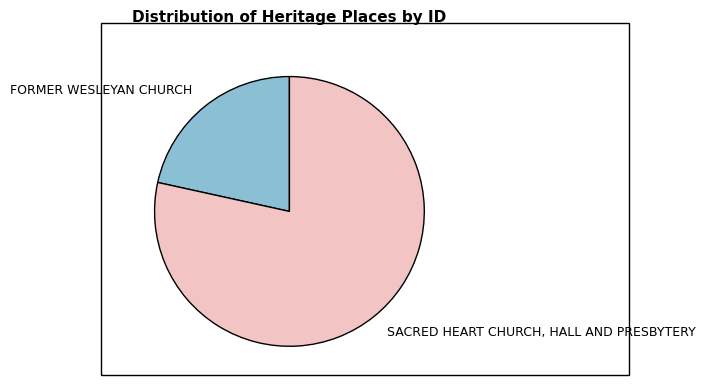

True or false: FORMER WESLEYAN CHURCH accounts for 22% of the total.

True